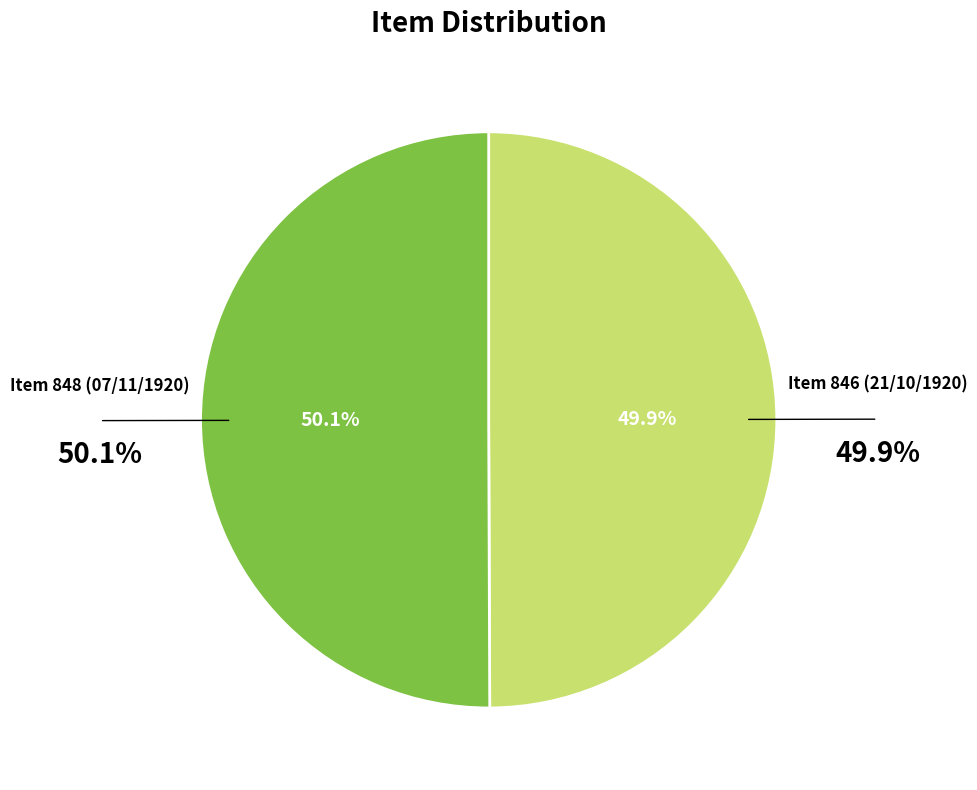

Is there a majority slice in this chart?

Yes